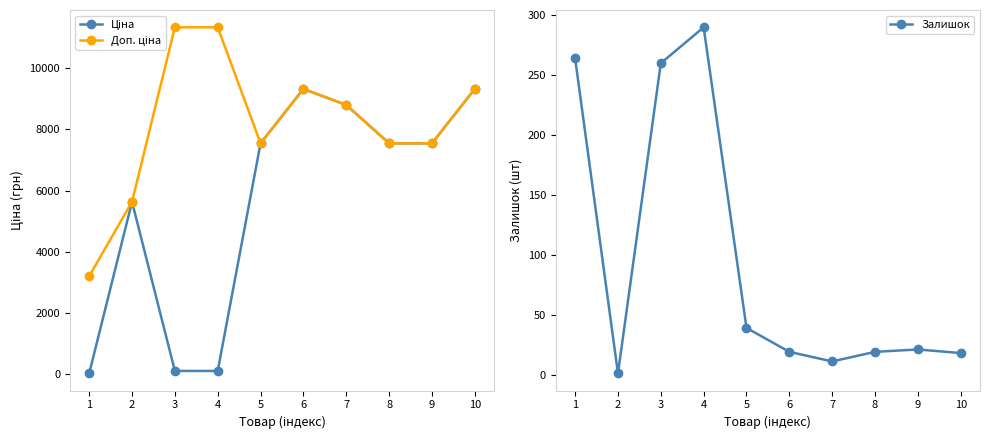

At which category is the sum across all series the highest?

6